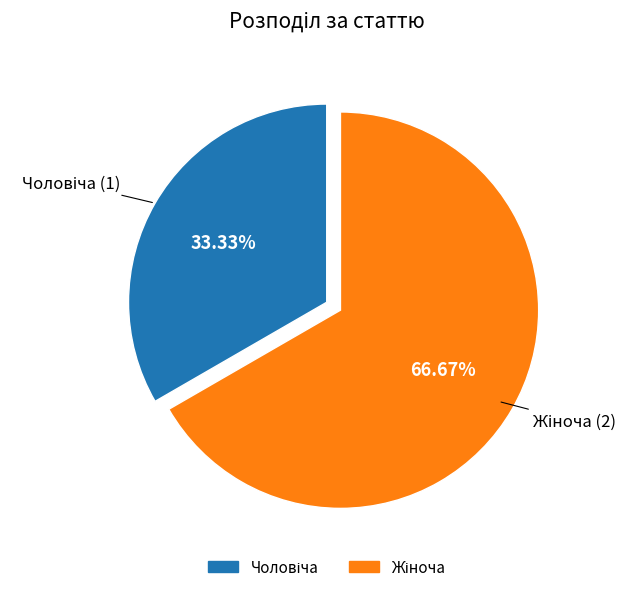

Does any single category account for the majority?

Yes